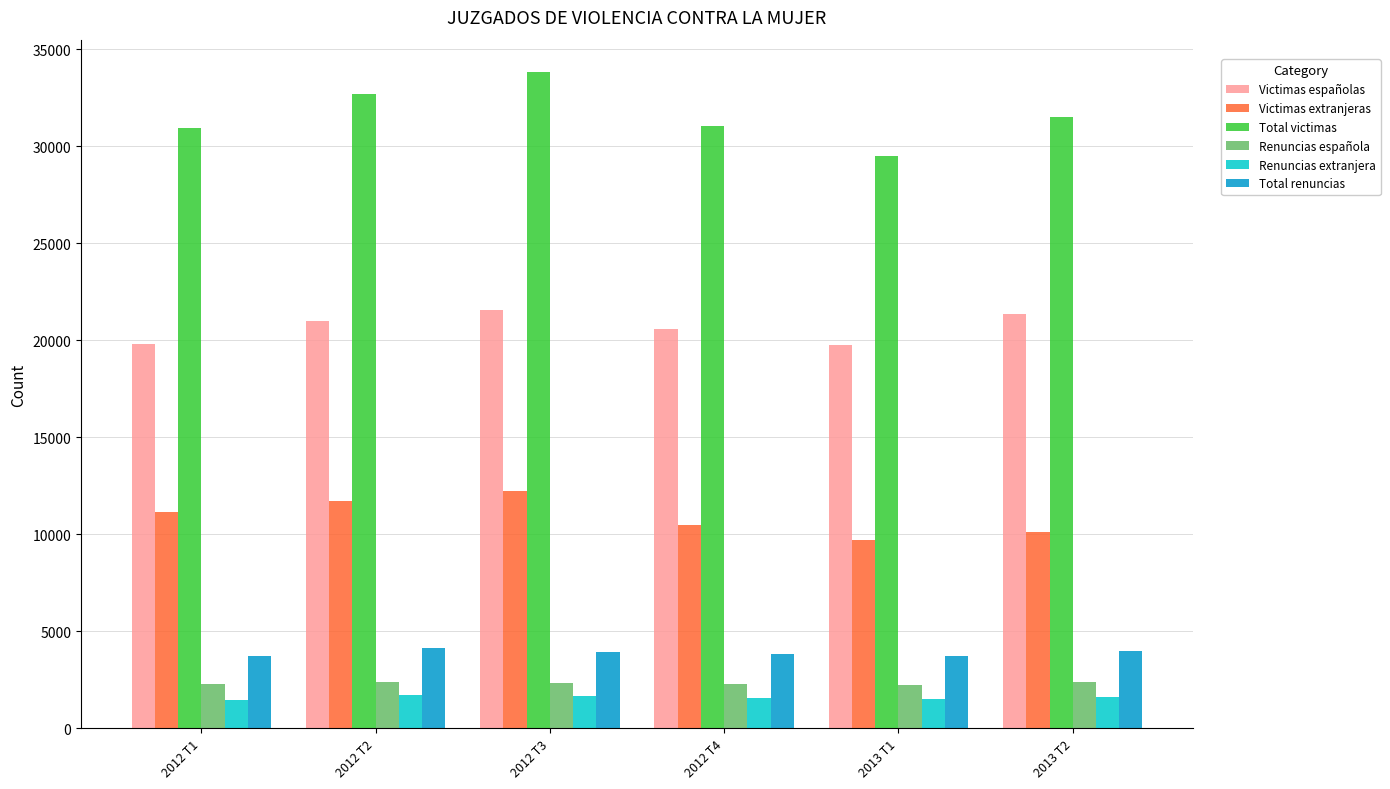

How many data points does each series have?

6